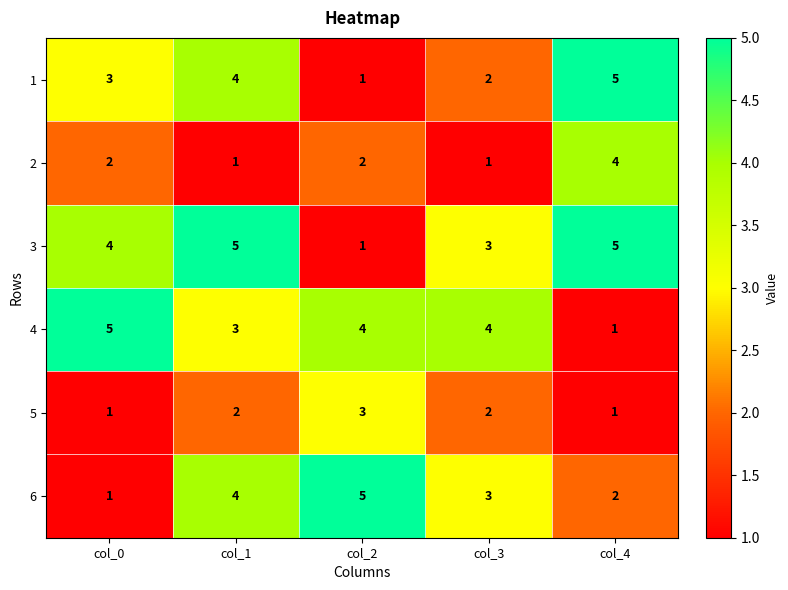

What is the average value of the 6 series?

3